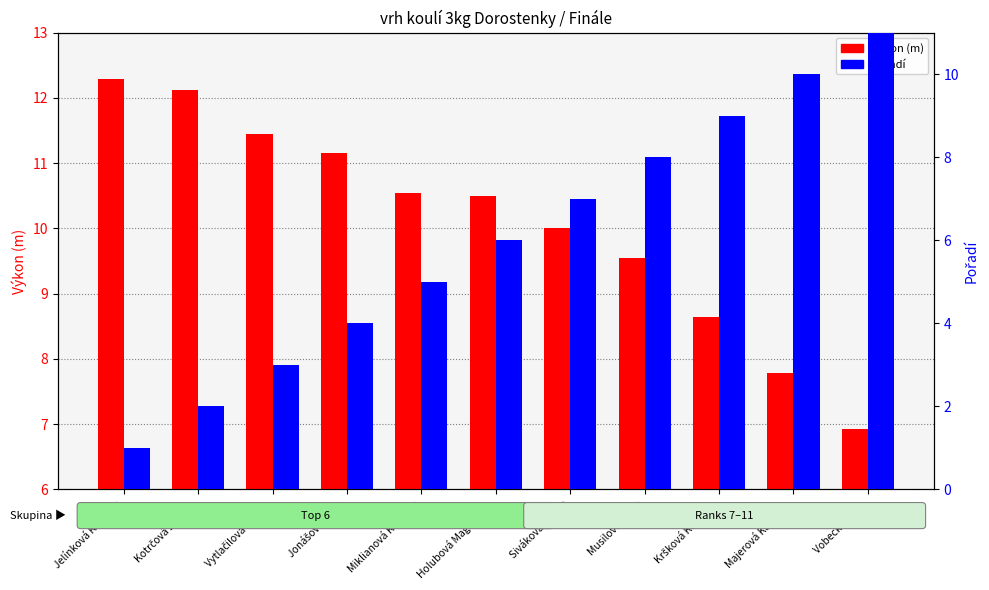

Reading left to right, list all the values displayed in this chart.

Výkon (m): 12.3	12.1	11.4	11.2	10.5	10.5	10.0	9.6	8.6	7.8	6.9
Pořadí: 1.0	2.0	3.0	4.0	5.0	6.0	7.0	8.0	9.0	10.0	11.0